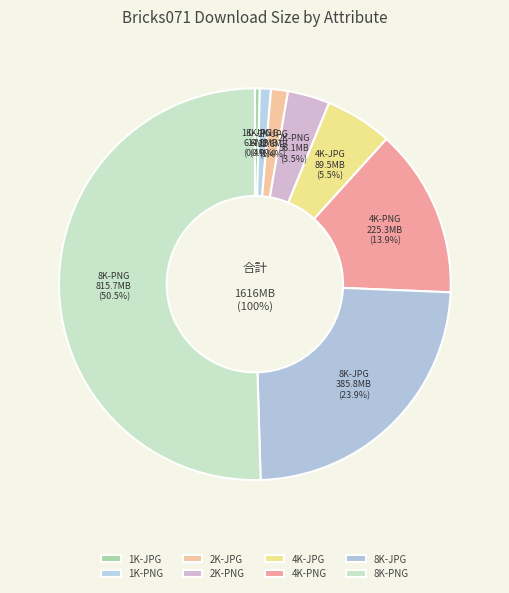

To the nearest percent, what is the difference between the largest and smallest slice percentages?

50%